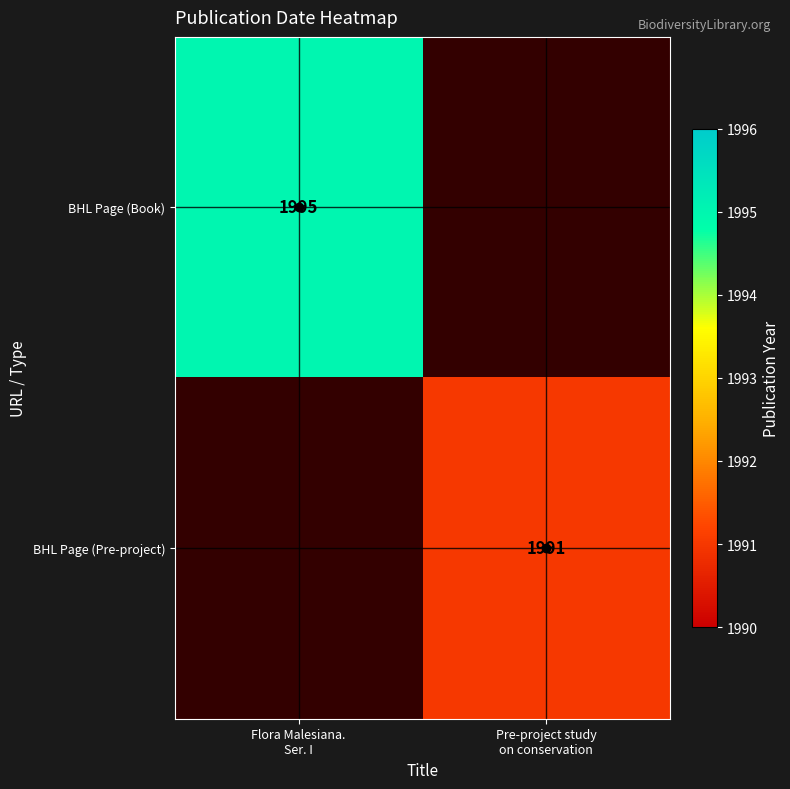

How many data points does each series have?

2